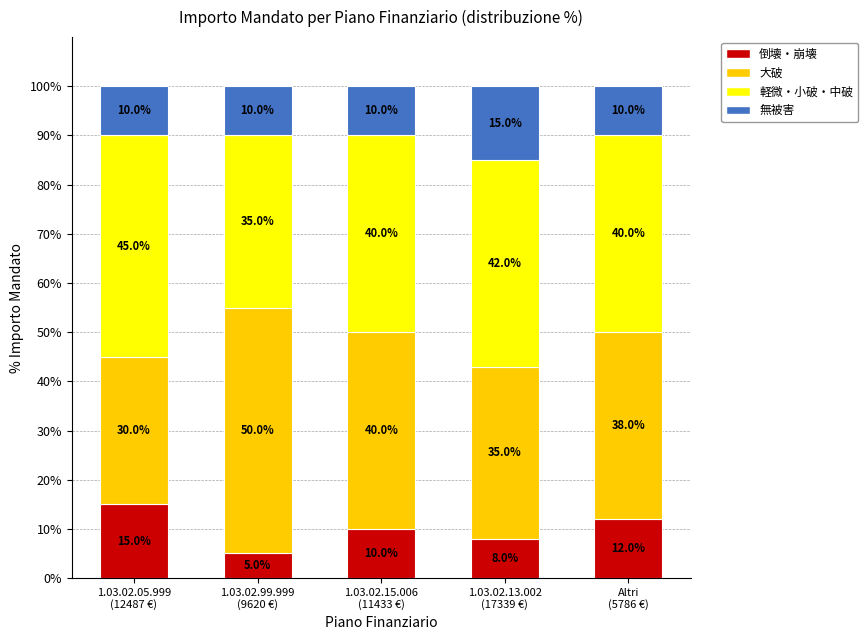

How many bars are there in total?

5